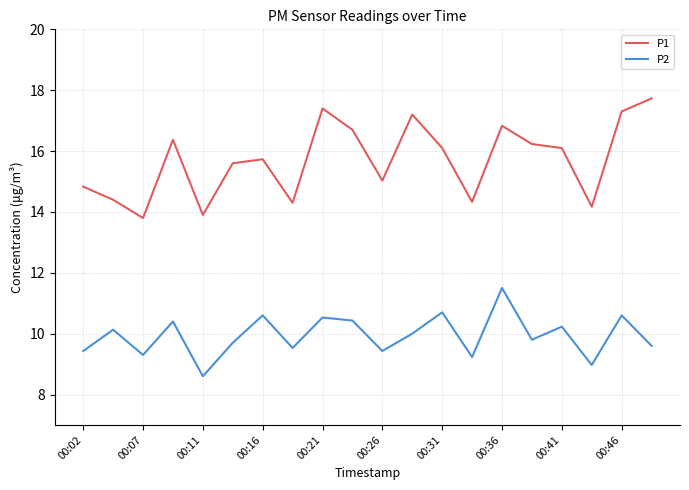

List the series in order of their overall mean, lowest first.

P2, P1